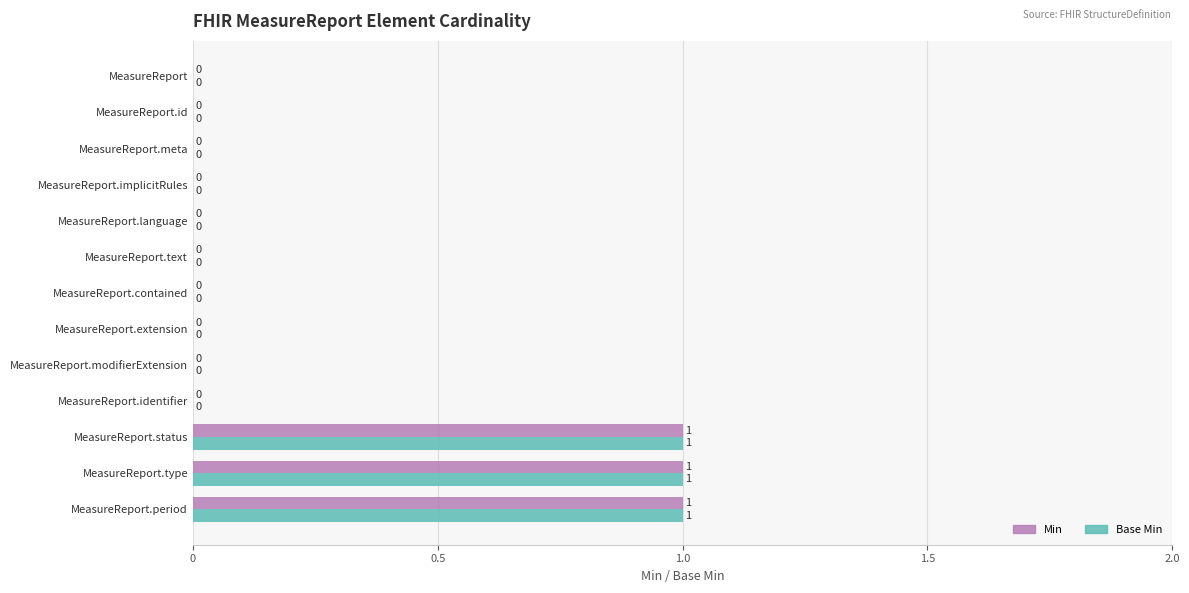

How many Min values are between 0 and 1?

13